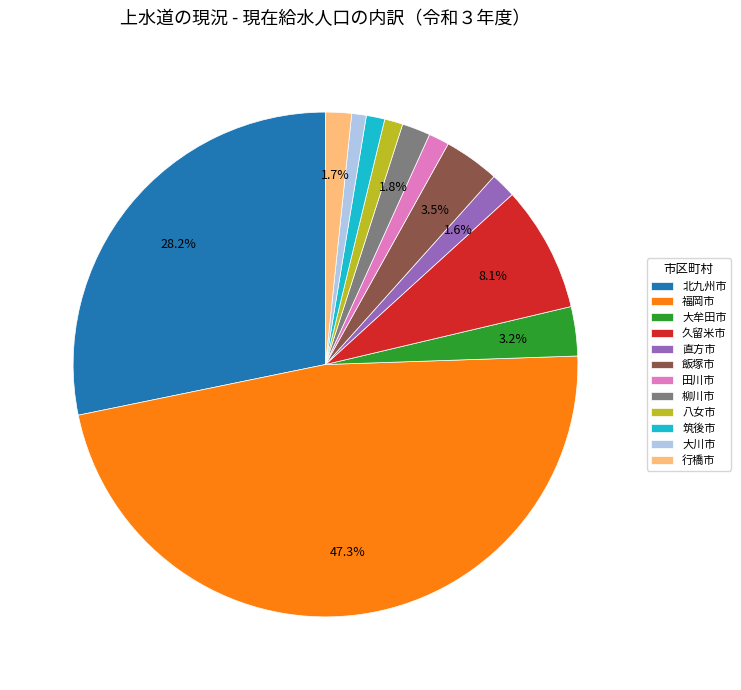

How many segments does this pie chart have?

12